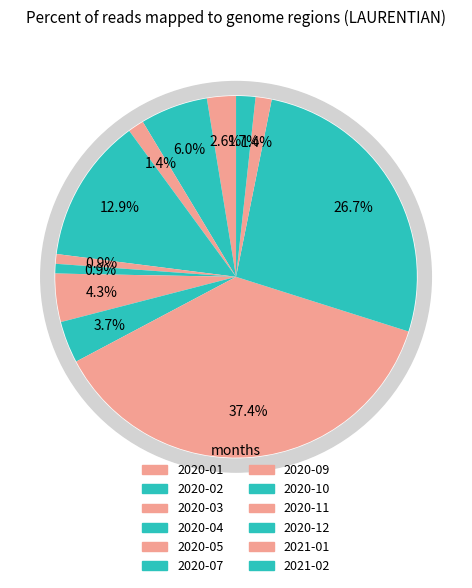

Is it true that 2020-02 is 1% of the pie?

False